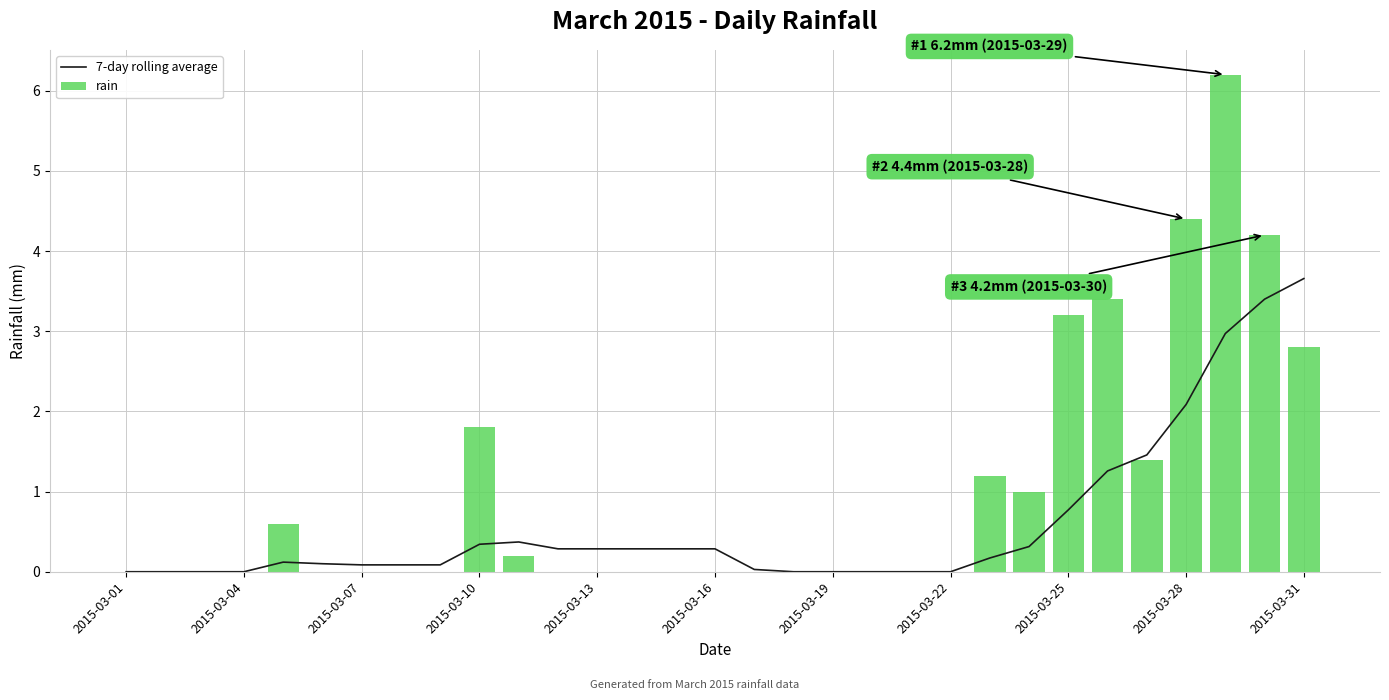

What are all the series names shown in the legend?

7-day rolling average, rain